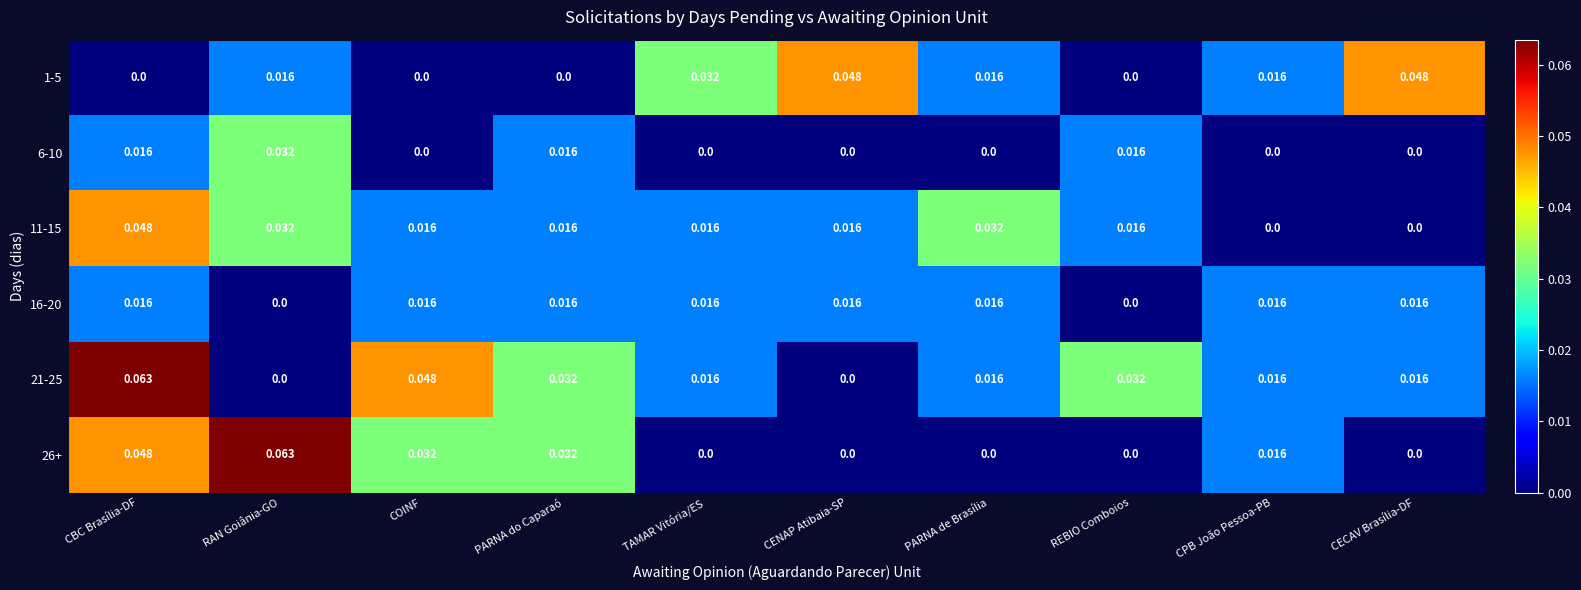

Is the value of 26+ at RAN Goiânia-GO greater than the value of 11-15 at CENAP Atibaia-SP?

Yes